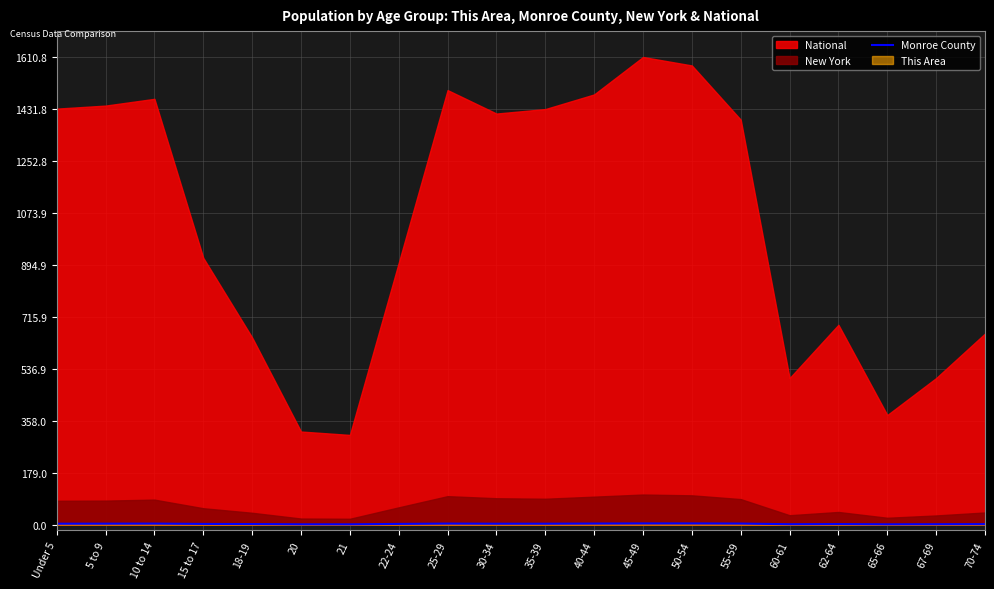

What position from the left is 50-54?

14